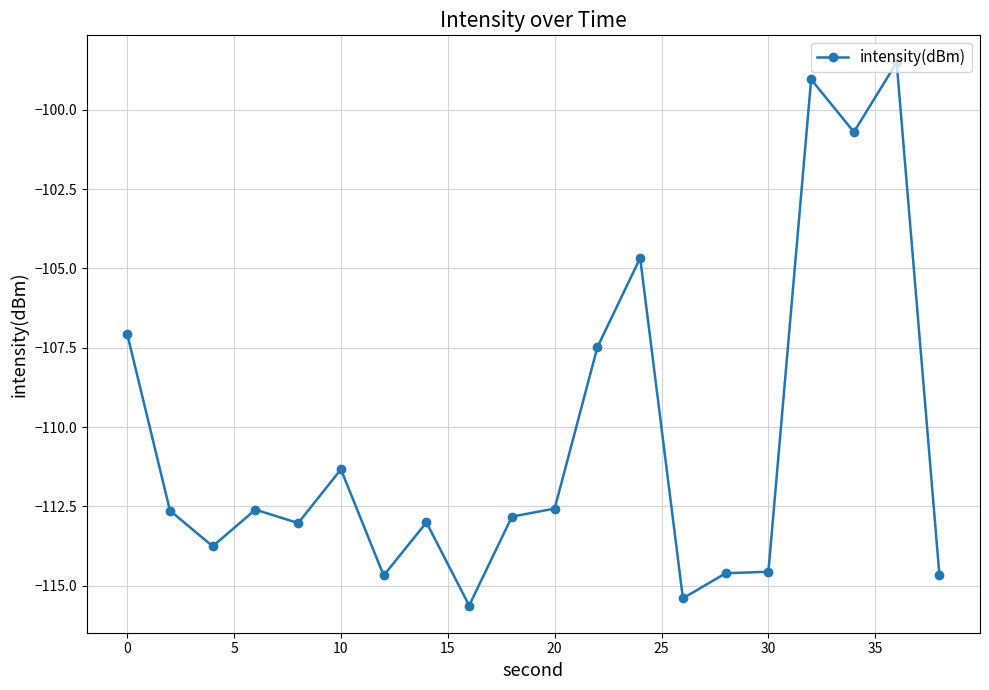

What is the difference between the second highest and second lowest values?

16.4